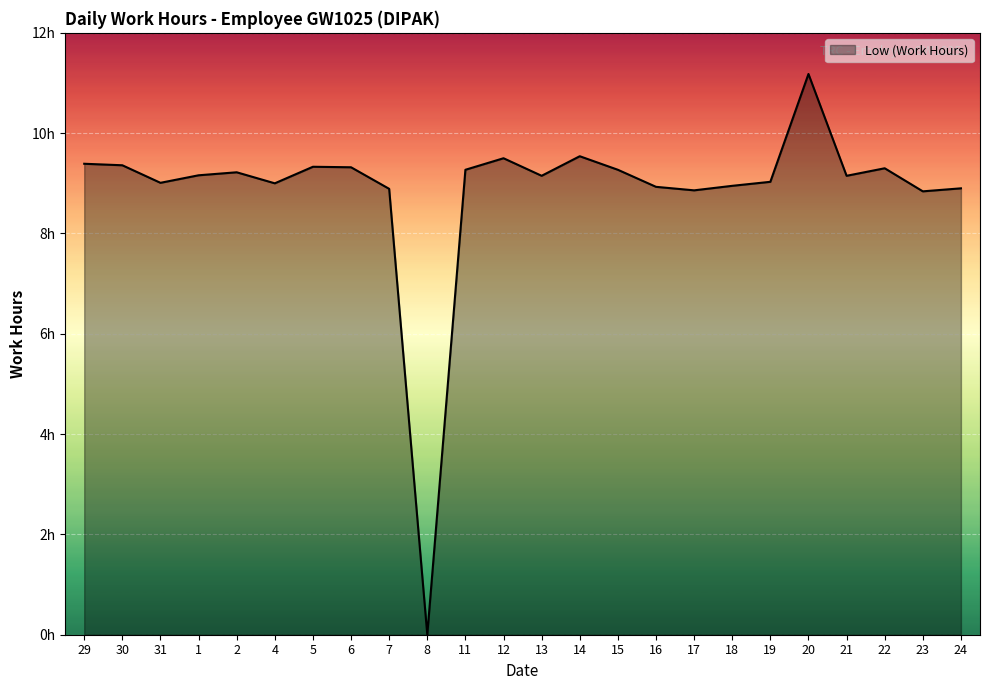

How many points are higher than both their immediate neighbors (excluding endpoints)?

6